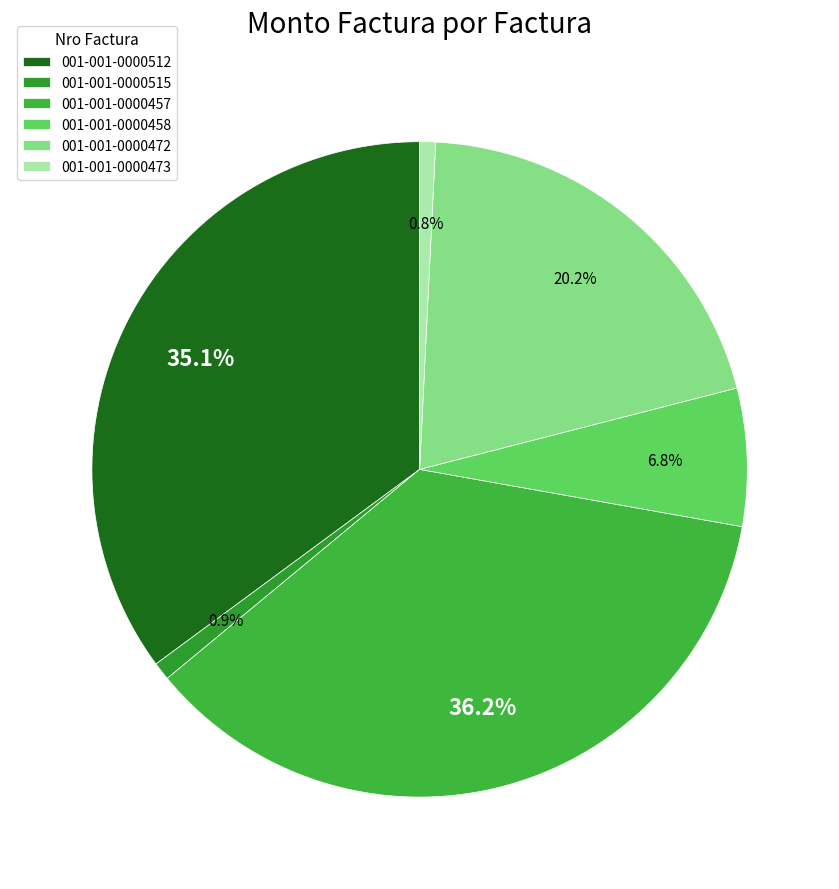

To the nearest percent, what portion does 001-001-0000512 represent?

35%